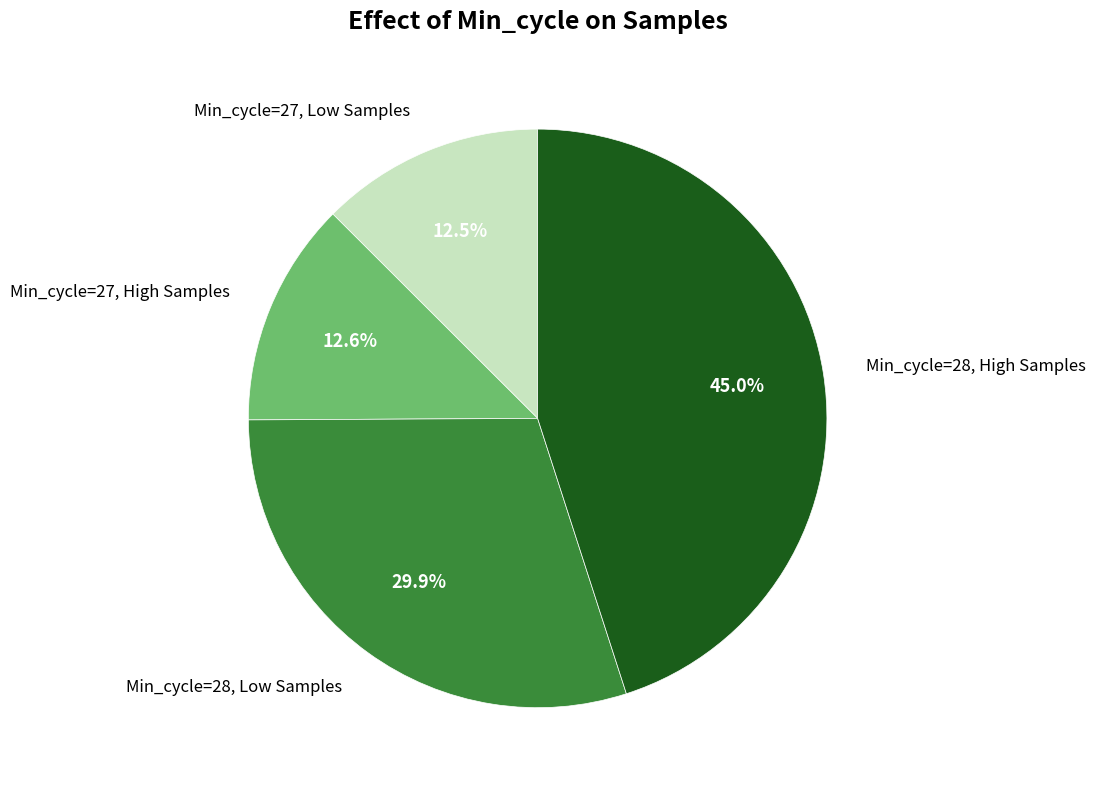

Which has a higher value, Min_cycle=28, High Samples or Min_cycle=28, Low Samples?

Min_cycle=28, High Samples